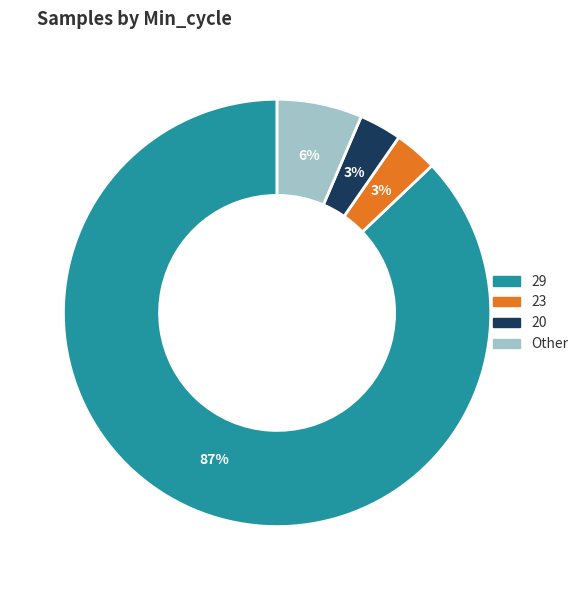

Is there any slice that represents more than half of the pie?

Yes